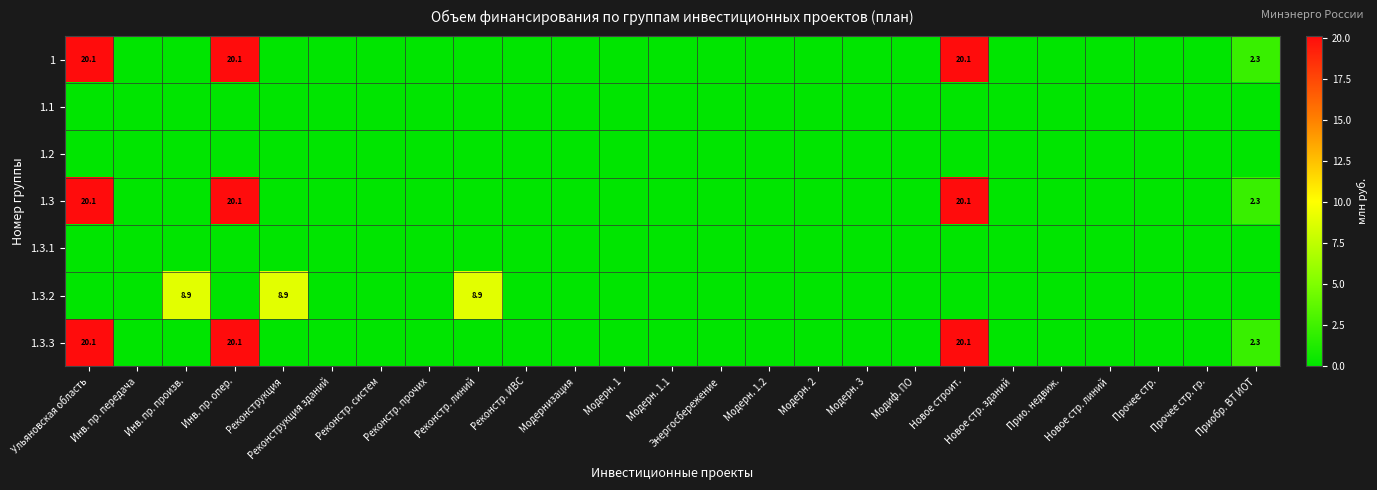

The 1.3.2 series shows 8.9 at Инв. пр. произв.. True or false?

True